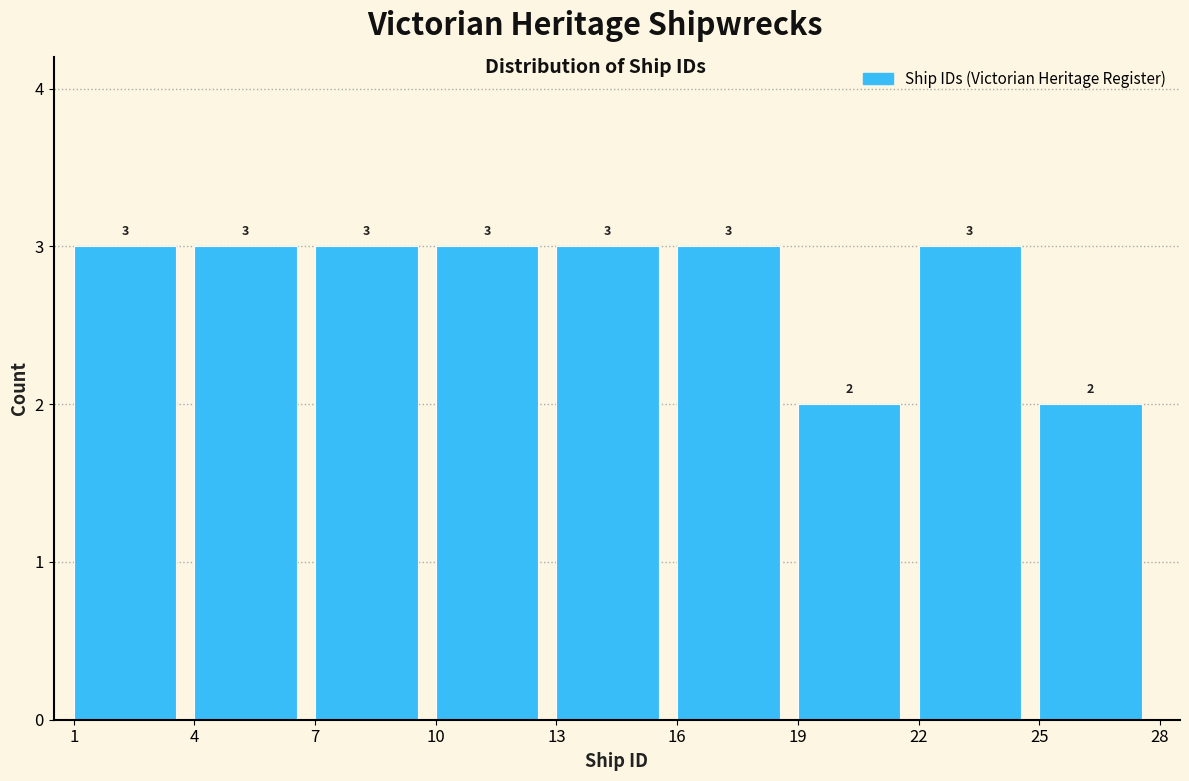

Reading left to right, list every bar in this chart as the range it spans on the x-axis followed by its height.

1 to 4: 3
4 to 7: 3
7 to 10: 3
10 to 13: 3
13 to 16: 3
16 to 19: 3
19 to 22: 2
22 to 25: 3
25 to 28: 2